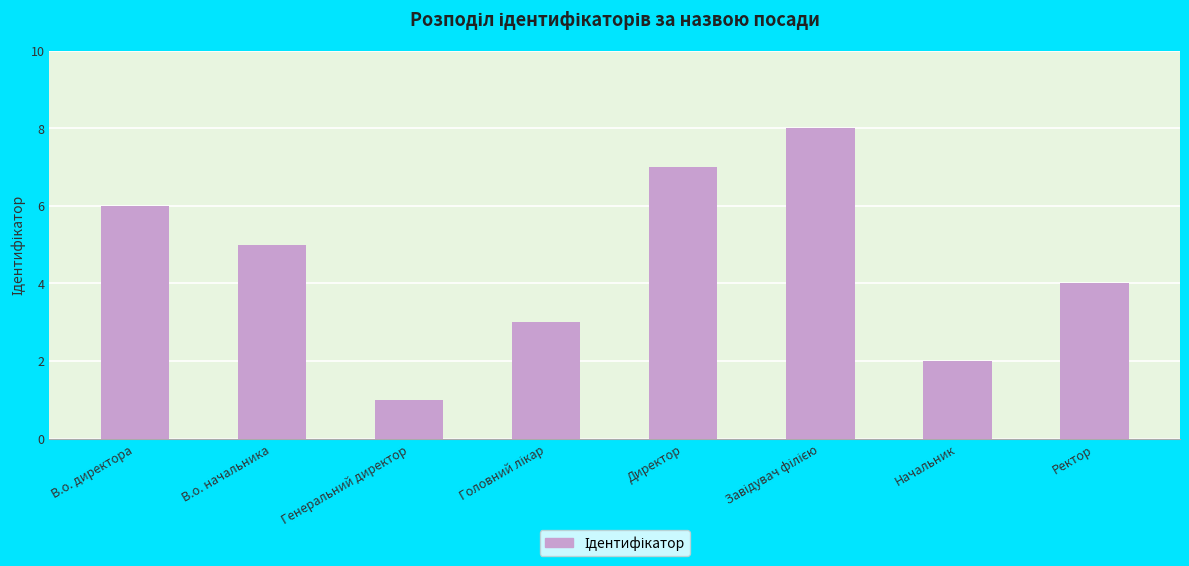

Reading left to right, extract all data points from this chart.

6	5	1	3	7	8	2	4